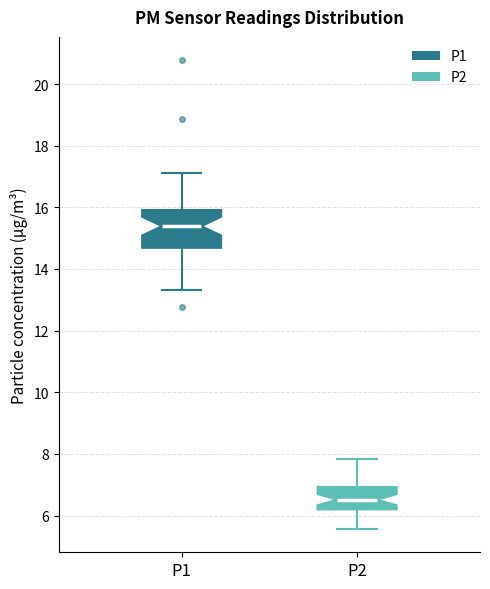

Reading left to right, read every box against the y-axis: the position of its median line, the range the box covers, and the ends of its whiskers. The values are not printed on the chart, so give them approximately, as read against the axis.

P1: median 15.4, box 14.6 to 16.0, whiskers 13.4 to 17.2
P2: median 6.6, box 6.2 to 7.0, whiskers 5.6 to 7.8